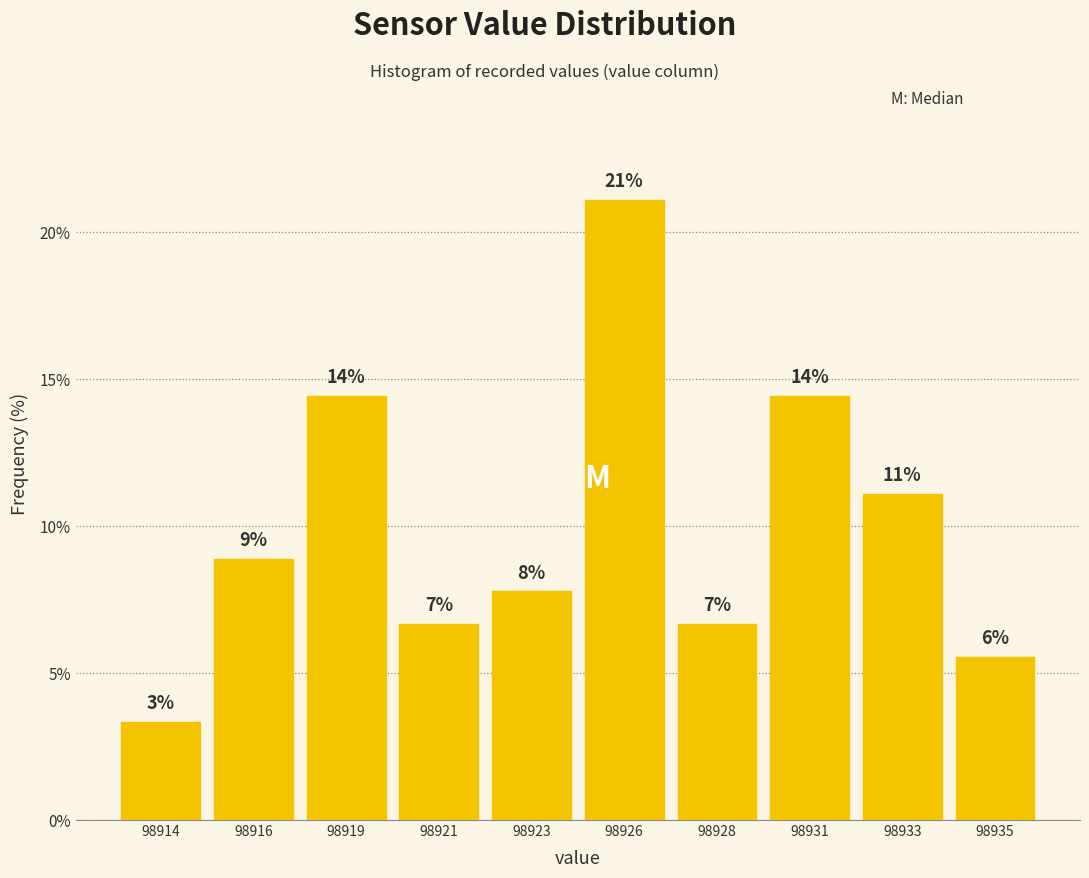

How many bars are there in total?

10